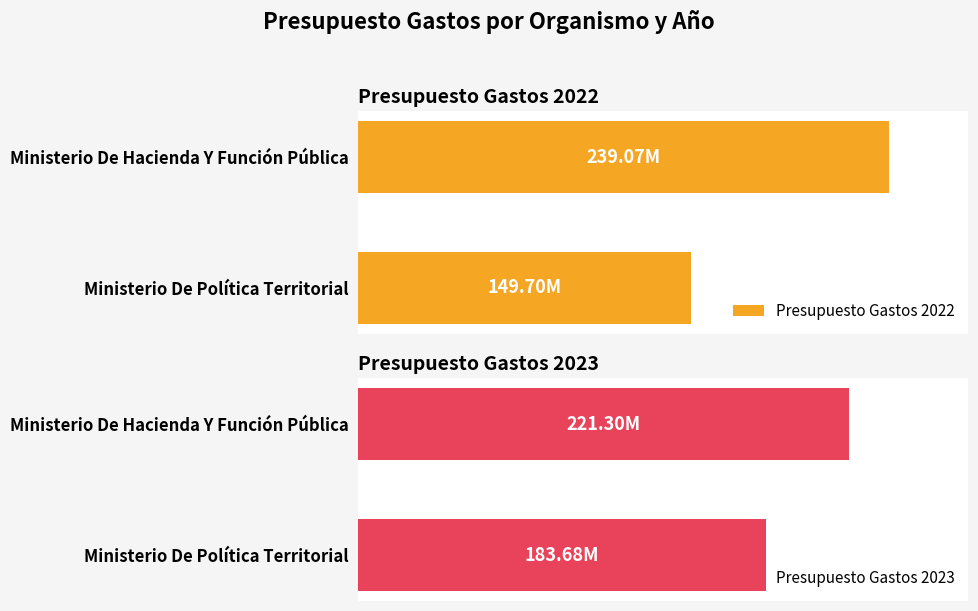

Reading left to right, transcribe all the data shown in this chart.

Presupuesto Gastos 2022: 0=239072260	1=149700000
Presupuesto Gastos 2023: 0=221300000	1=183680530